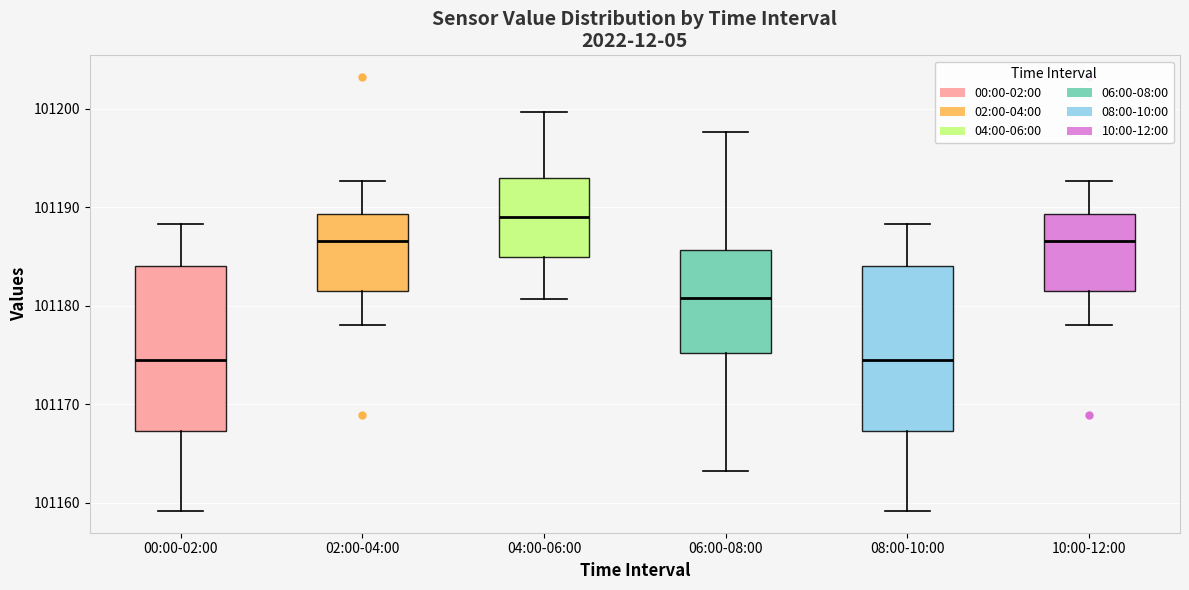

Where does the upper whisker of the box for 02:00-04:00 end on the y-axis? The values are not printed on the chart, so give them approximately, as read against the axis.

101193